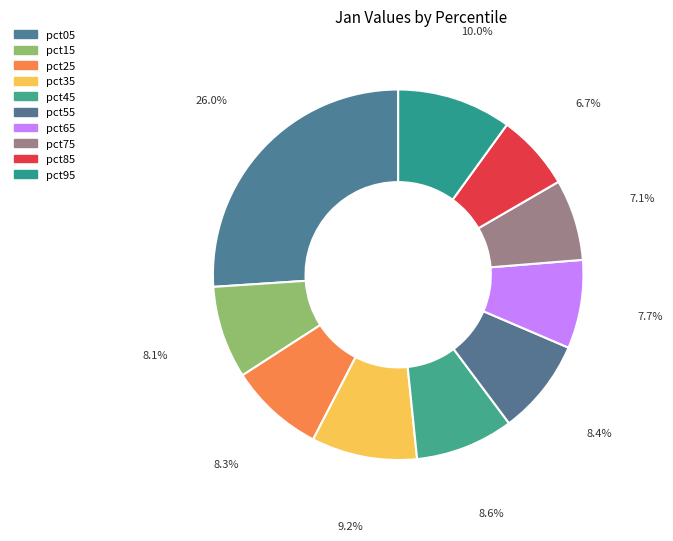

Rank the categories by value from highest to lowest.

pct05, pct95, pct35, pct45, pct55, pct25, pct15, pct65, pct75, pct85